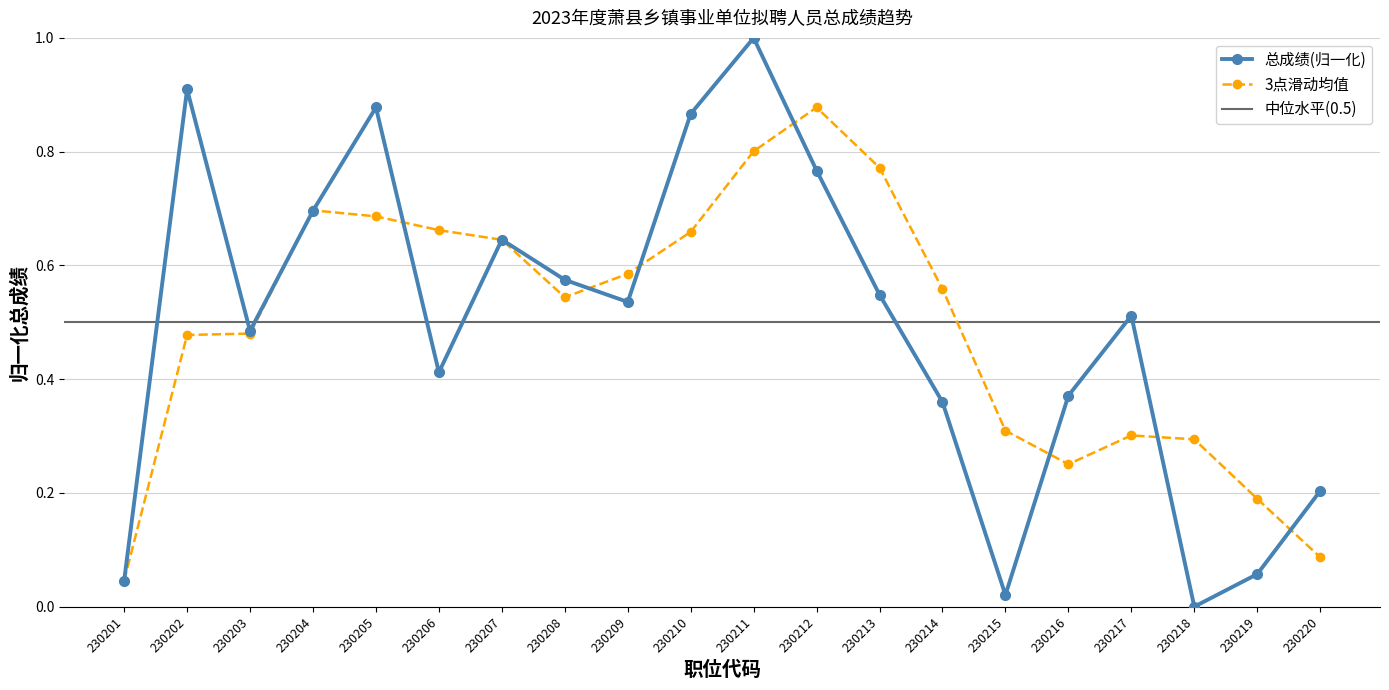

At which label is the value closest to 0?

230218